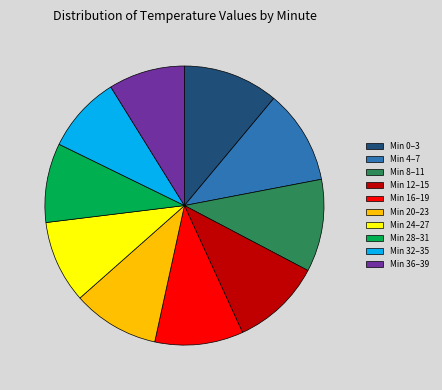

The Min 8–11 slice represents 11% of the pie. True or false?

True